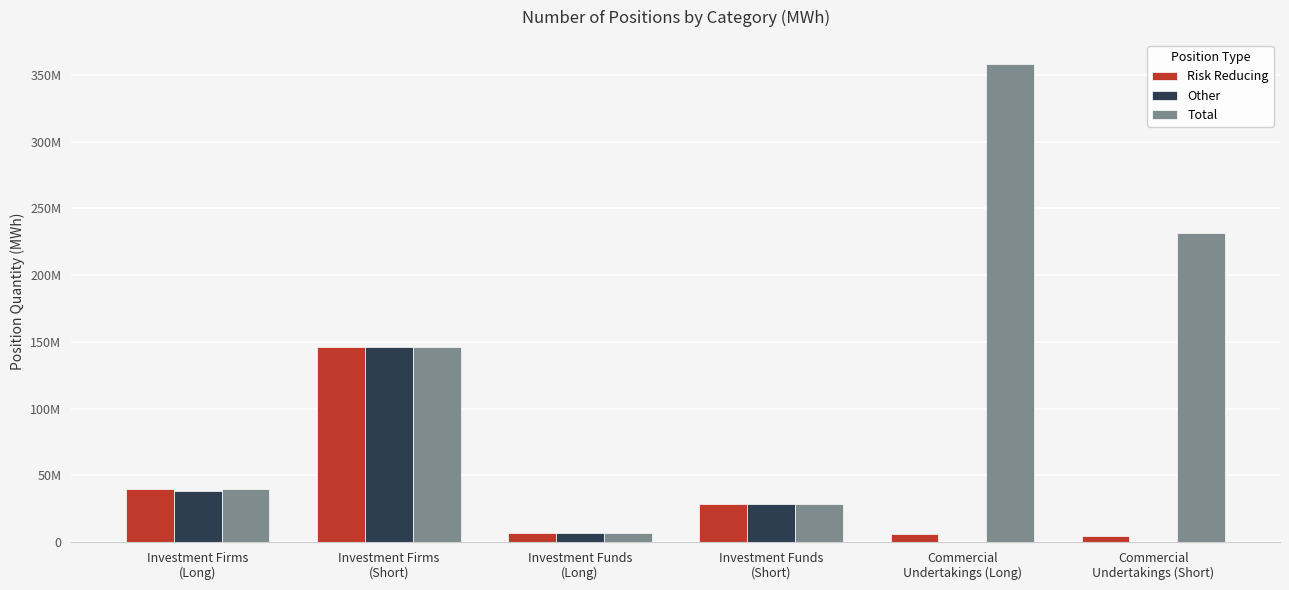

Which series changed the most between Investment Funds
(Long) and Commercial
Undertakings (Long)?

Total